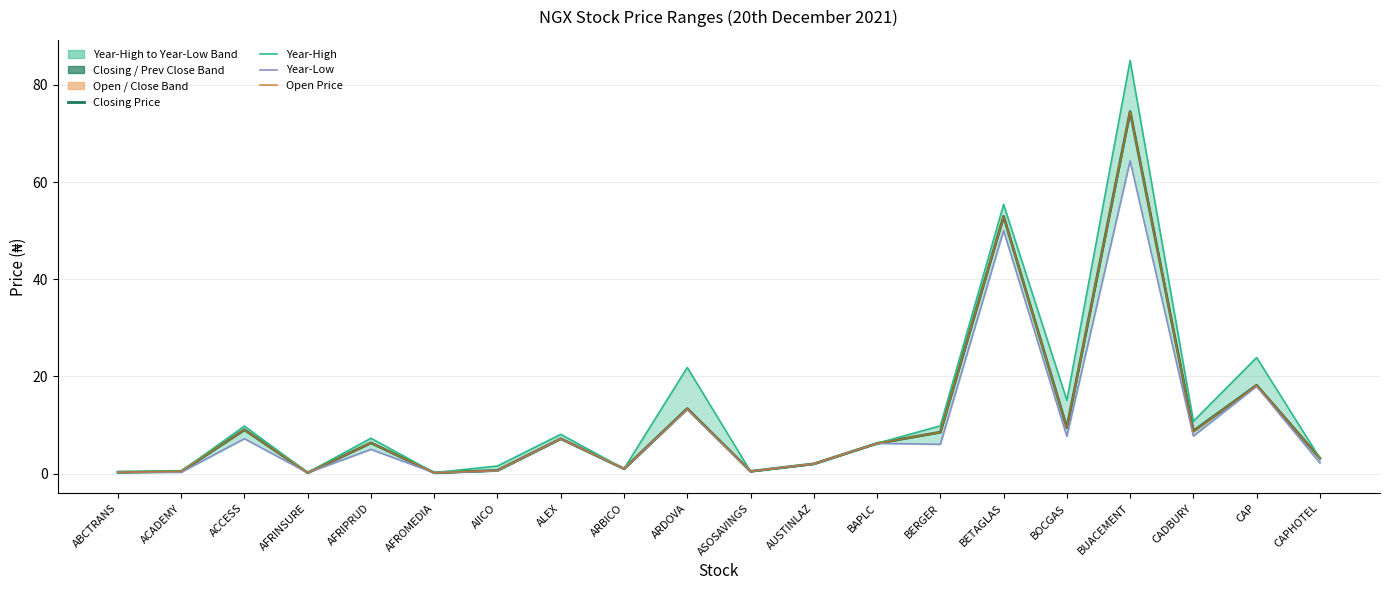

Does the chart display data point markers on the line(s)?

No